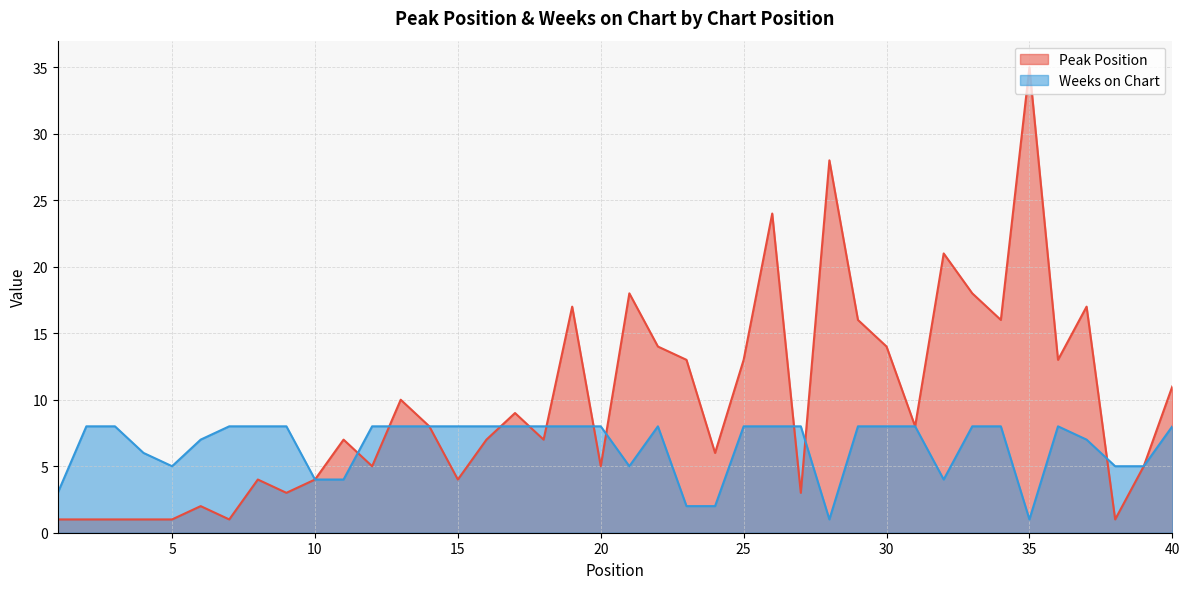

How many data points in Peak Position are above 8?

18